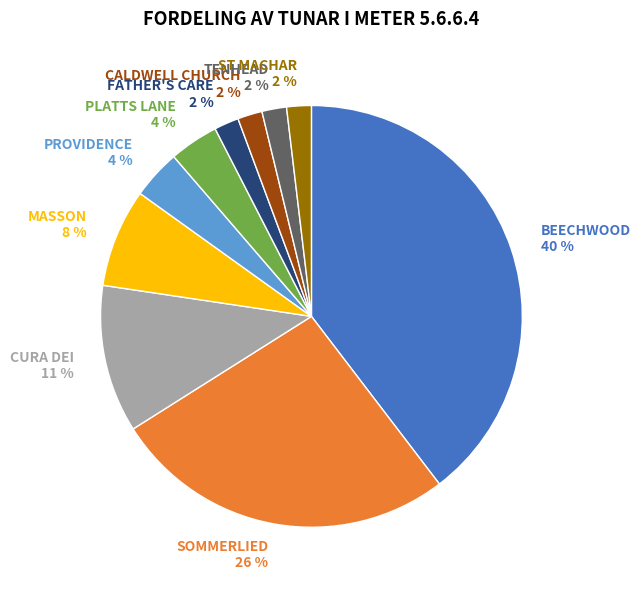

Combined, do CALDWELL CHURCH and TENHEAD account for over 50%?

No